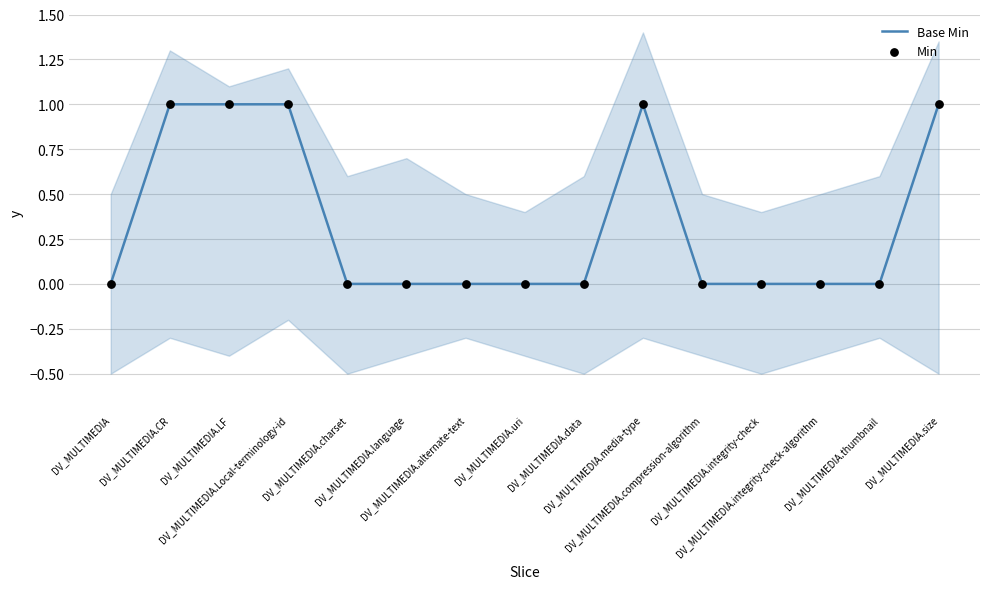

At which category is the sum across all series the highest?

DV_MULTIMEDIA.CR